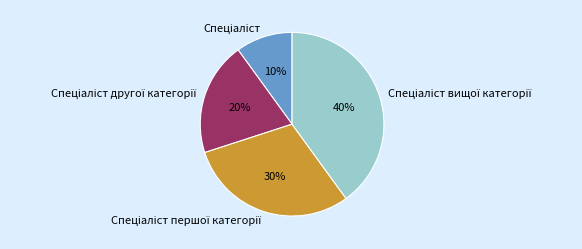

To the nearest percent, what is the difference between the largest and smallest slice percentages?

30%